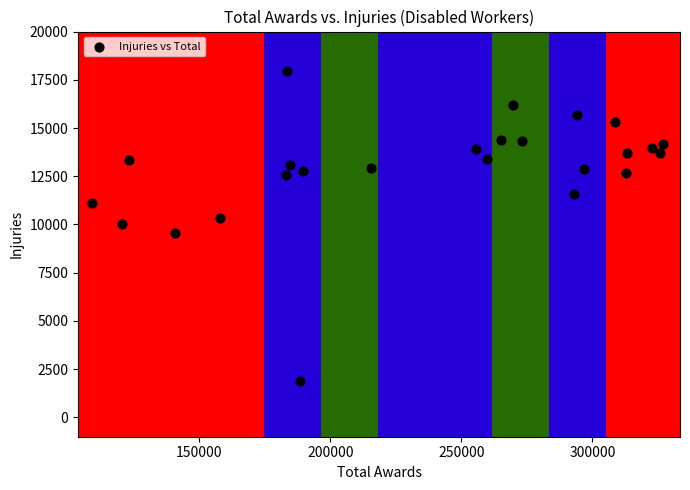

What is the range of X values (max minus min)?

217583